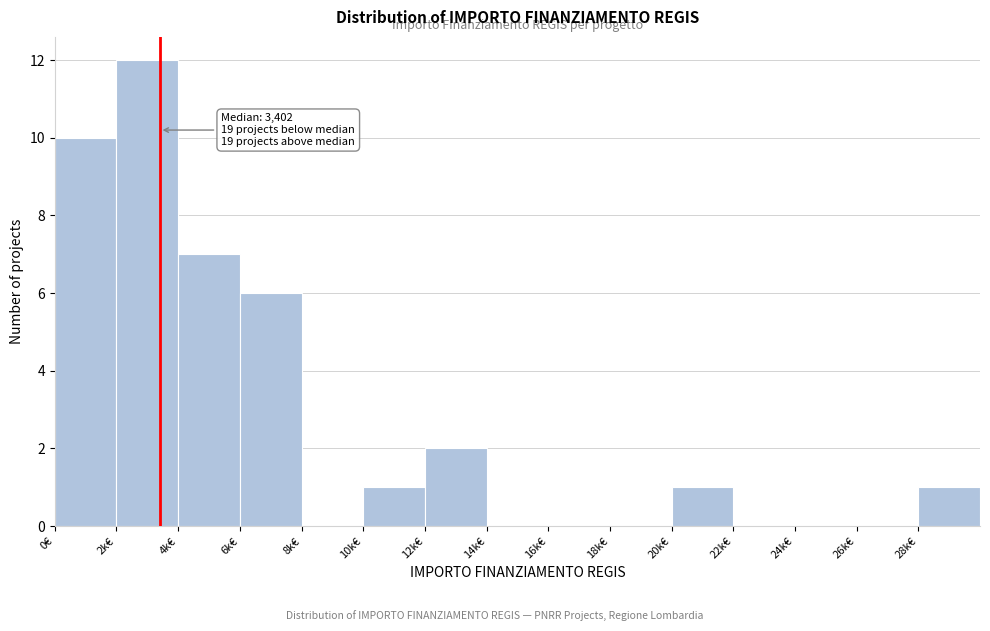

Reading left to right, extract all data points from this chart.

0€=10	2k€=12	4k€=7	6k€=6	8k€=0	10k€=1	12k€=2	14k€=0	16k€=0	18k€=0	20k€=1	22k€=0	24k€=0	26k€=0	28k€=1